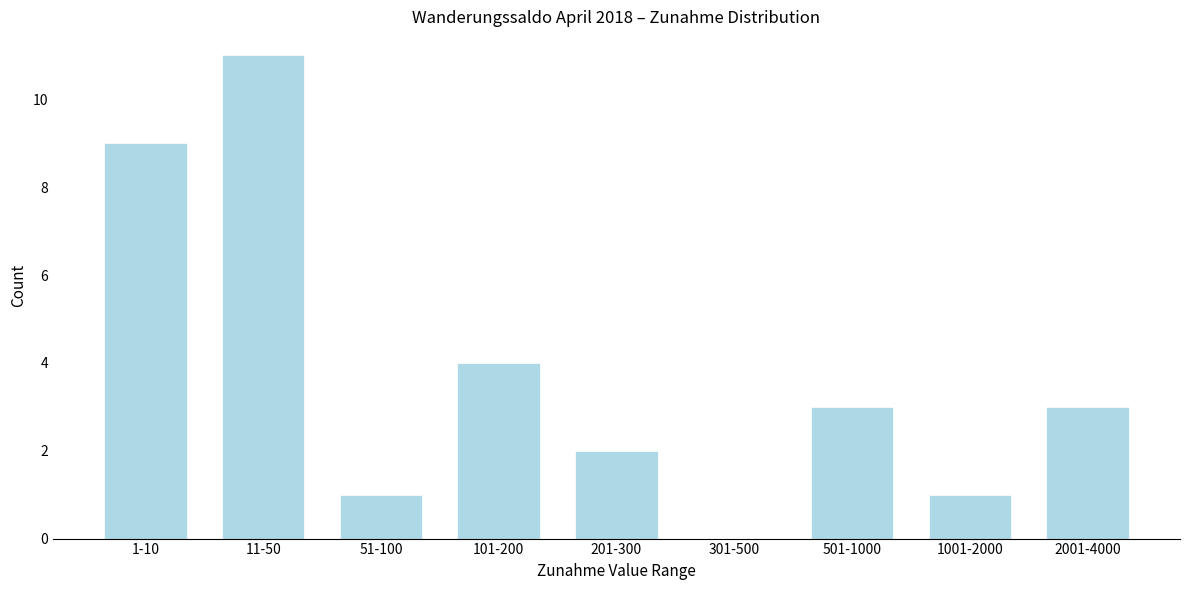

Reading right to left, extract all data points from this chart.

2001-4000=3	1001-2000=1	501-1000=3	301-500=0	201-300=2	101-200=4	51-100=1	11-50=11	1-10=9